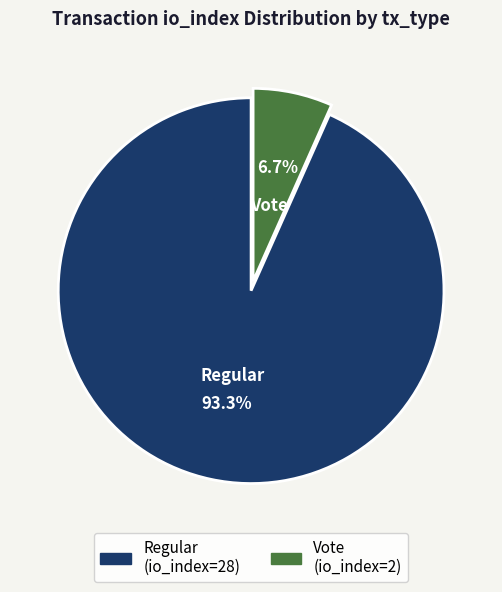

Does any single category account for the majority?

Yes